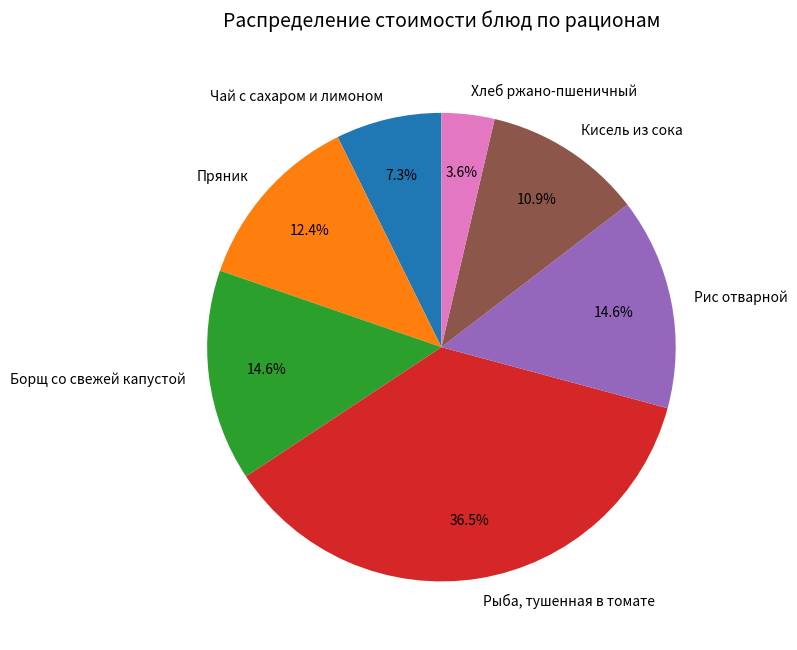

To the nearest percent, what portion does Борщ со свежей капустой represent?

15%